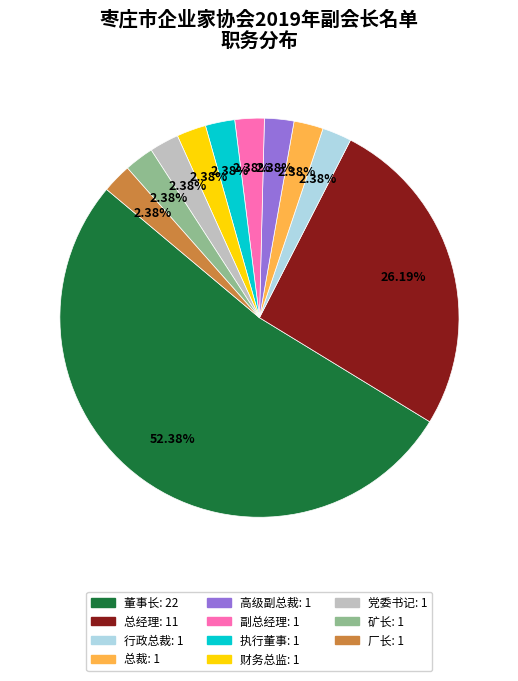

How many slices are in this pie chart?

11